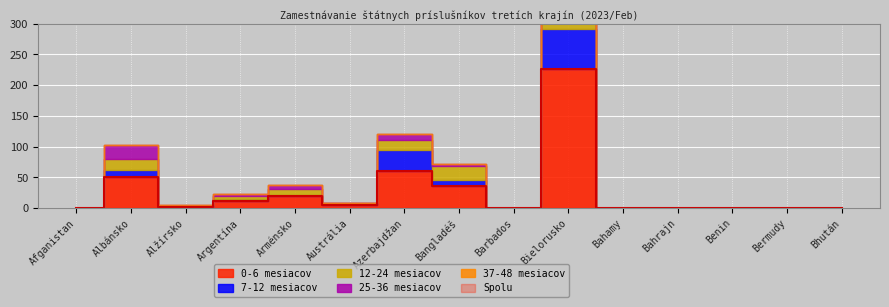

What is the difference between the second highest and minimum values in the 25-36 mesiacov series?

23